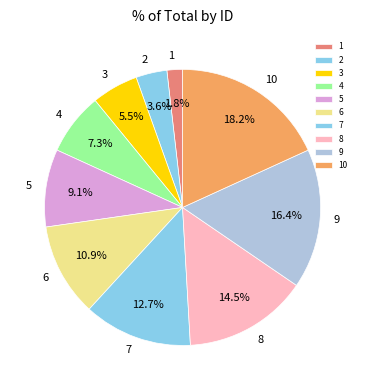

Is there any slice that represents more than half of the pie?

No